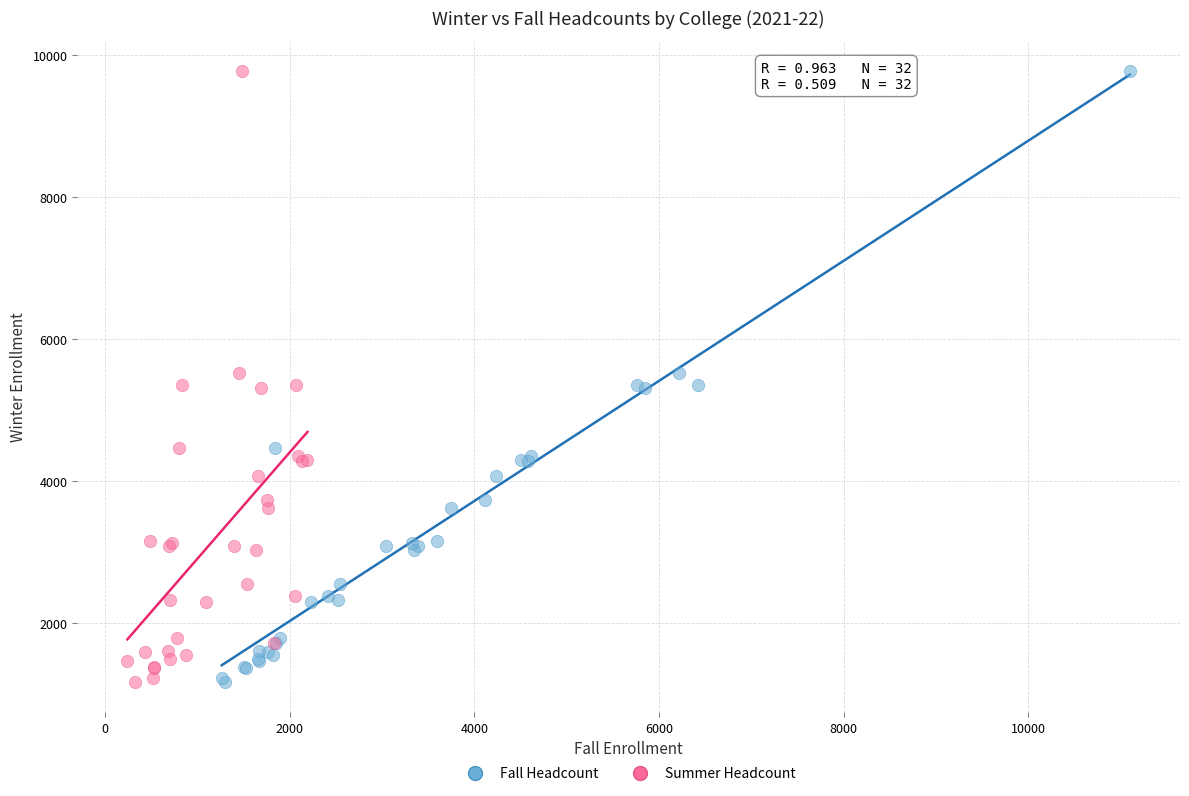

What are all the series names shown in the legend?

Fall Headcount, Summer Headcount